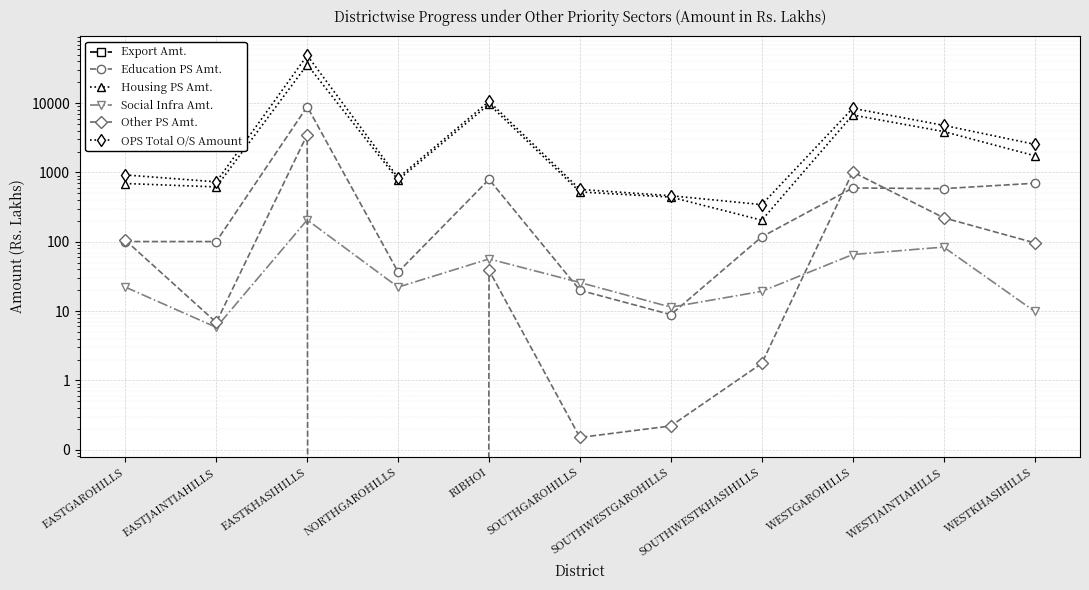

Between NORTHGAROHILLS and RIBHOI, which series saw the biggest shift?

OPS Total O/S Amount